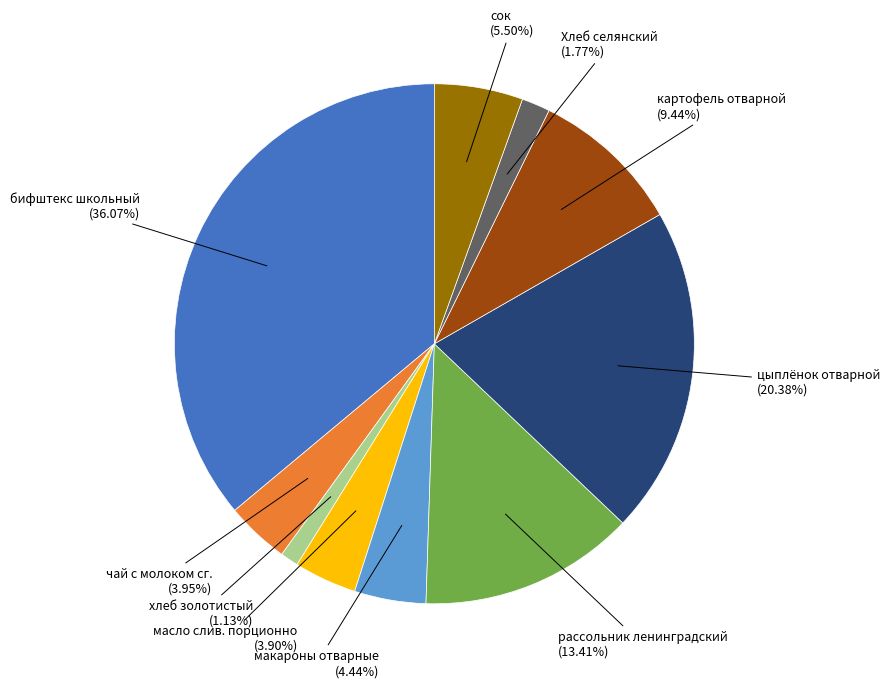

To the nearest percent, what percentage of the pie is масло слив. порционно?

4%